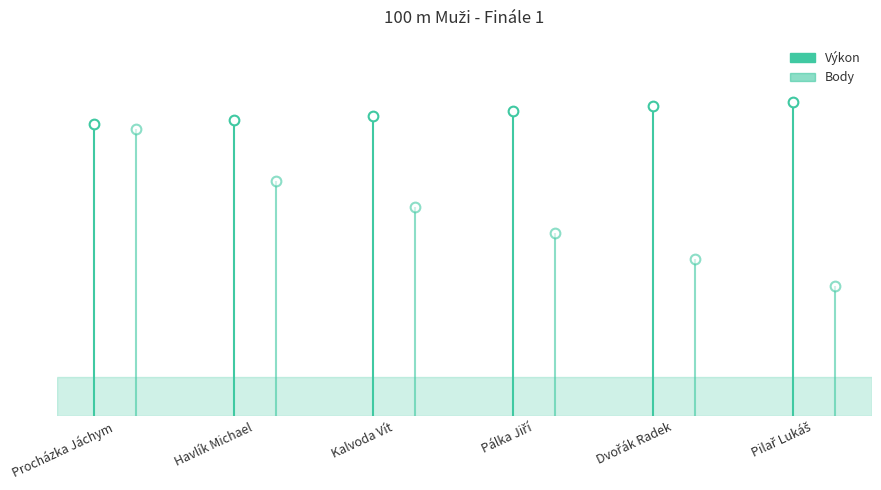

What position from the right is Kalvoda Vít?

4